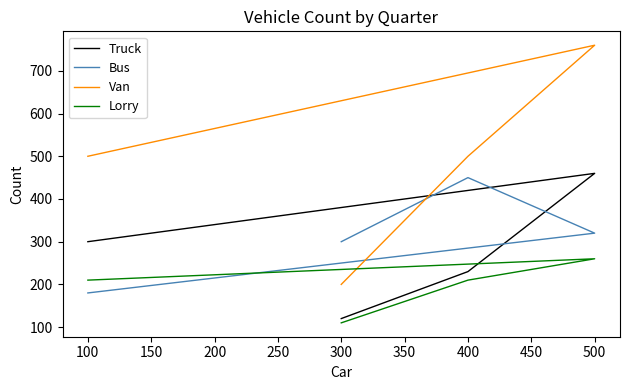

How many values in the Bus series are below 320?

2